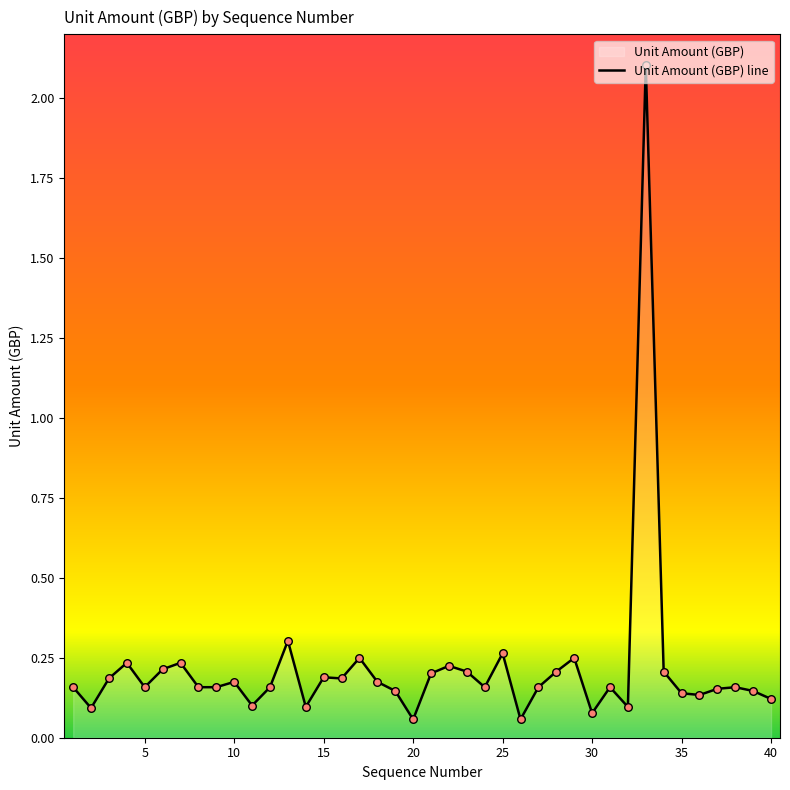

Which has a higher value, 23 or 8?

23